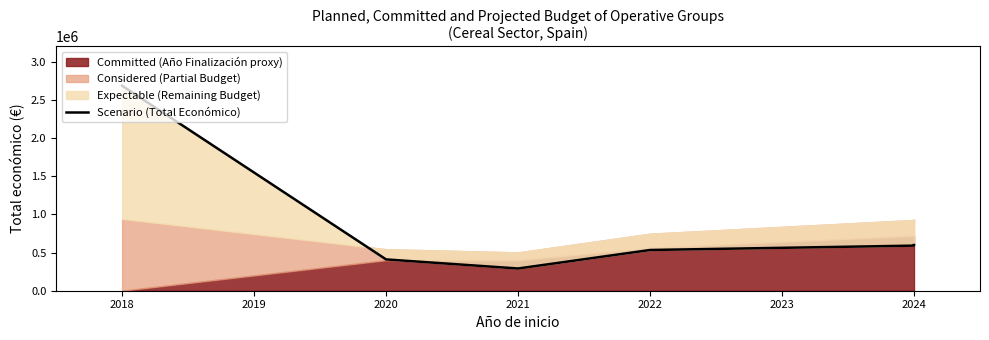

Reading left to right, list all the values displayed in this chart.

2685474	410154	291200	533449	590712	598609